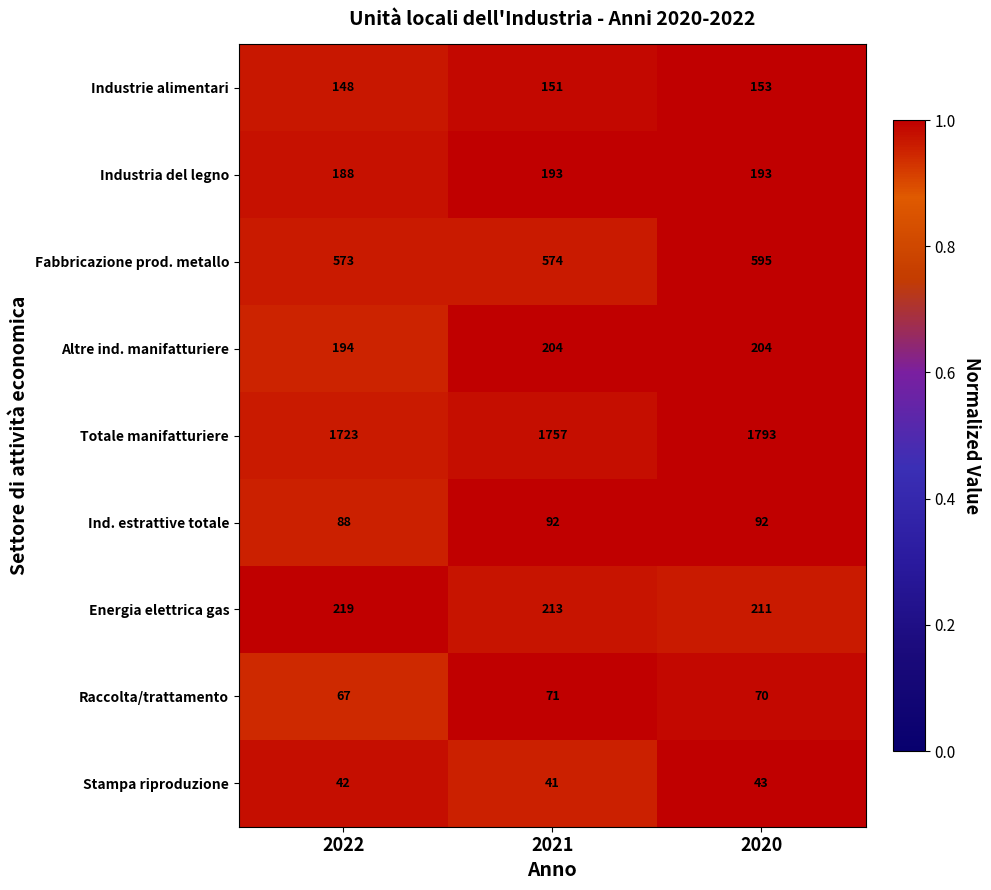

True or false: Altre ind. manifatturiere has a value of 353 at 2021.

False